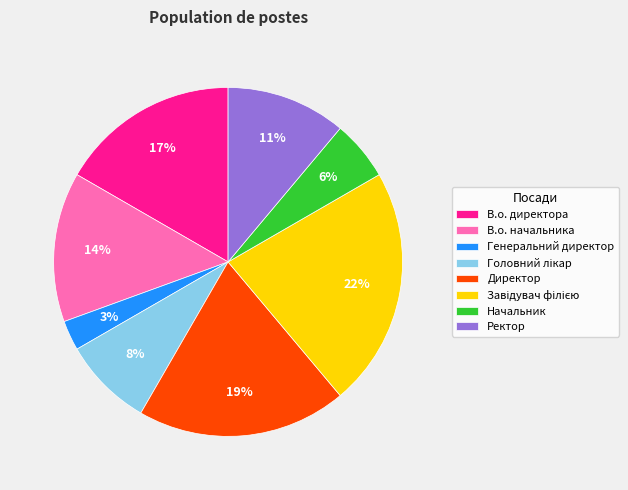

Approximately how many times larger is the value at Ректор compared to В.о. начальника?

0.8